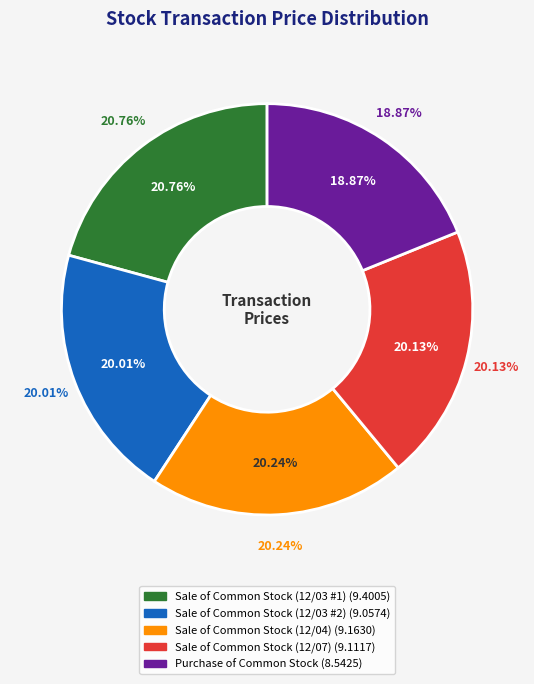

Do Sale of Common Stock (12/04) and Sale of Common Stock (12/03 #2) together represent more than half of the pie?

No